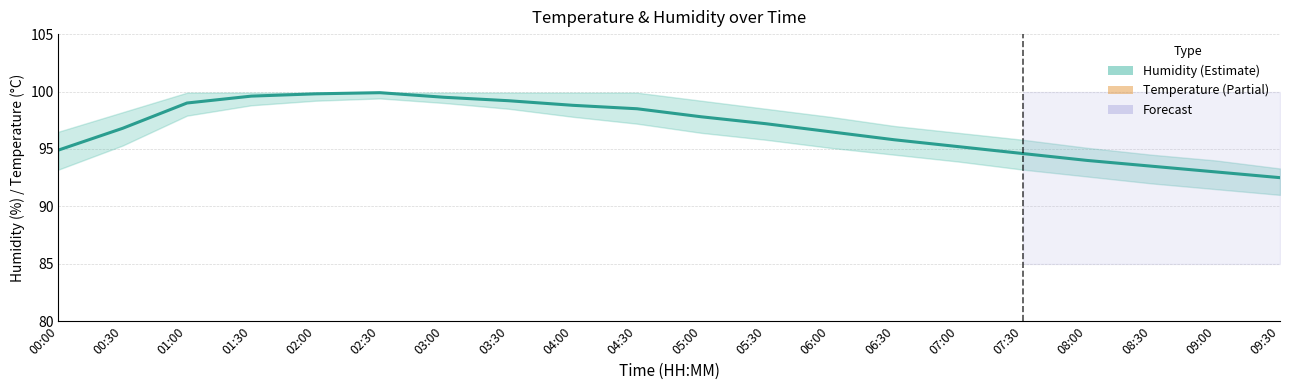

What is the label of the 15th point from the left?

07:00